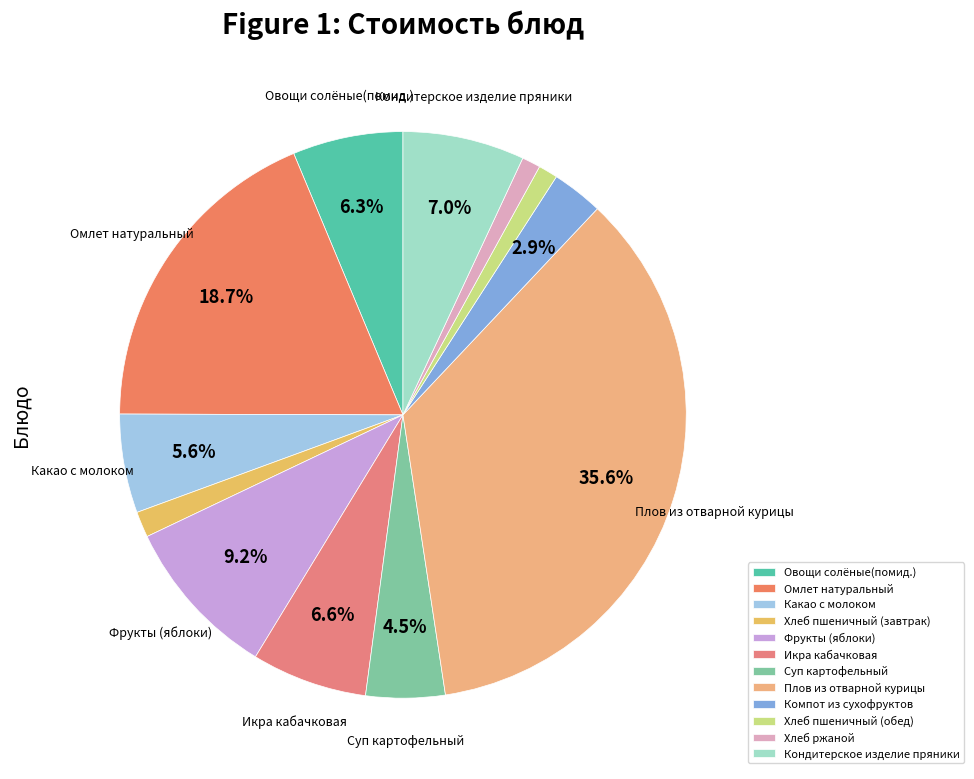

To the nearest percent, what portion does Какао с молоком represent?

6%